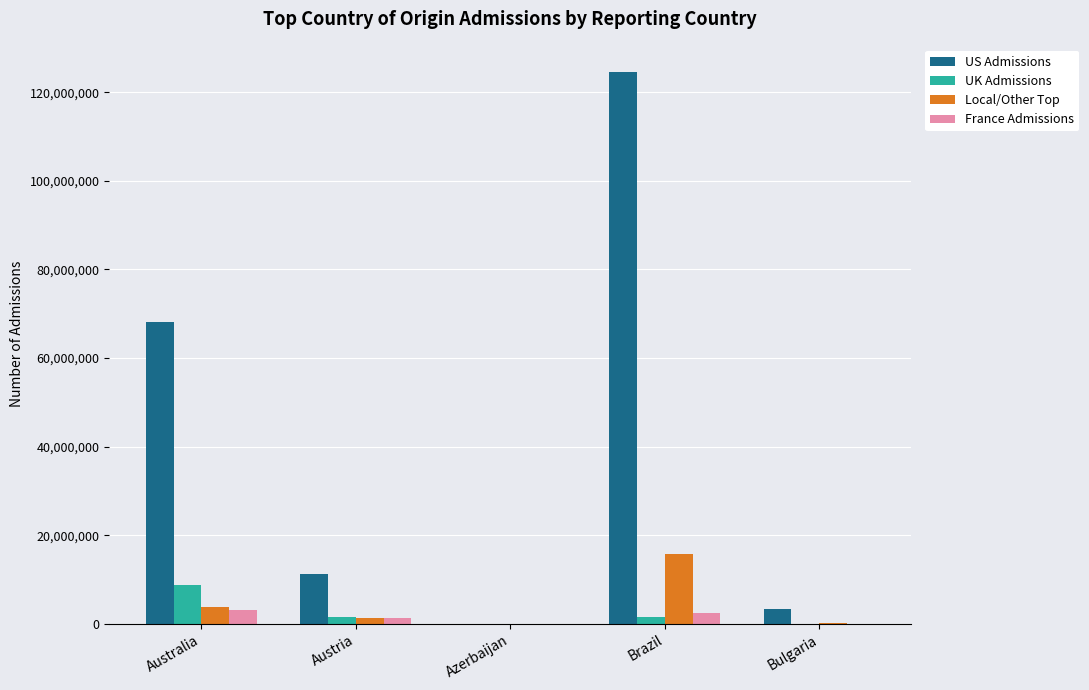

At which category is the sum across all series the highest?

Brazil